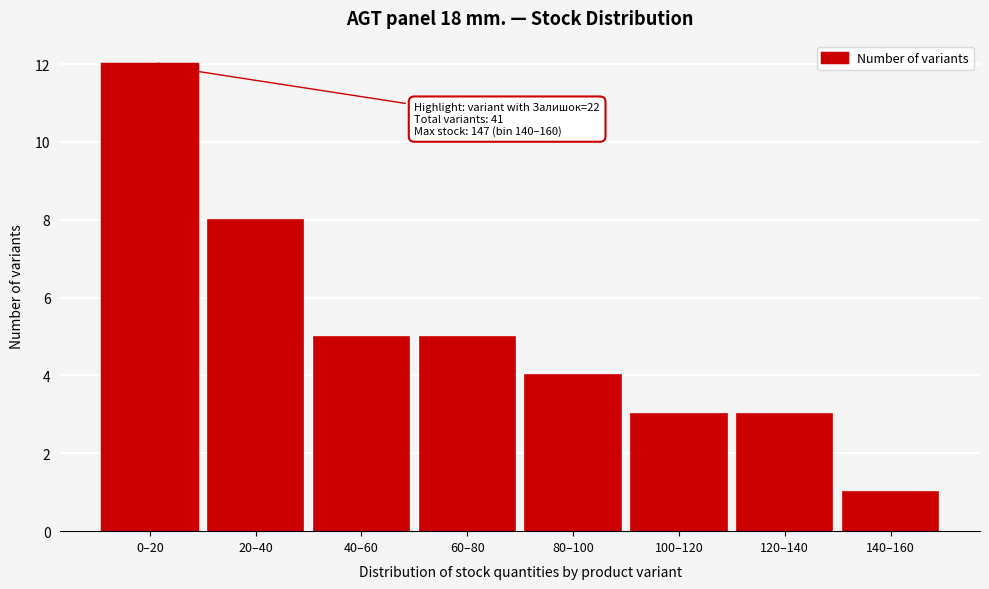

Reading right to left, what are all the values shown in this chart?

140–160=1	120–140=3	100–120=3	80–100=4	60–80=5	40–60=5	20–40=8	0–20=12